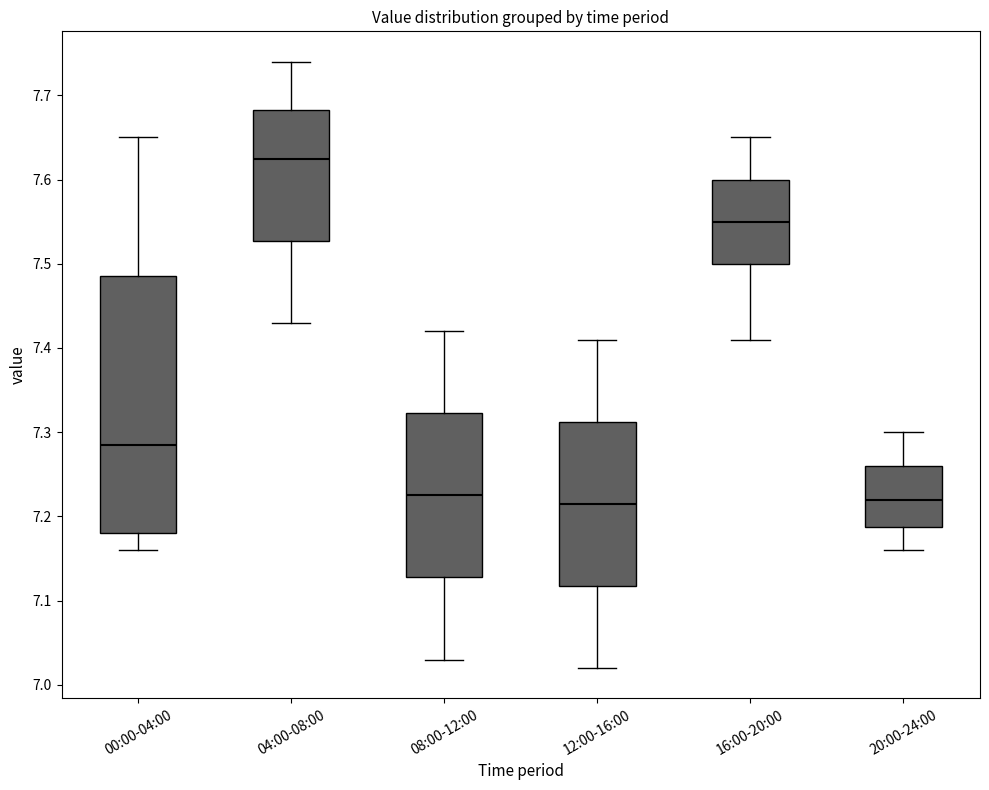

Comparing the boxes themselves (not the whiskers), which one is the tallest?

00:00-04:00